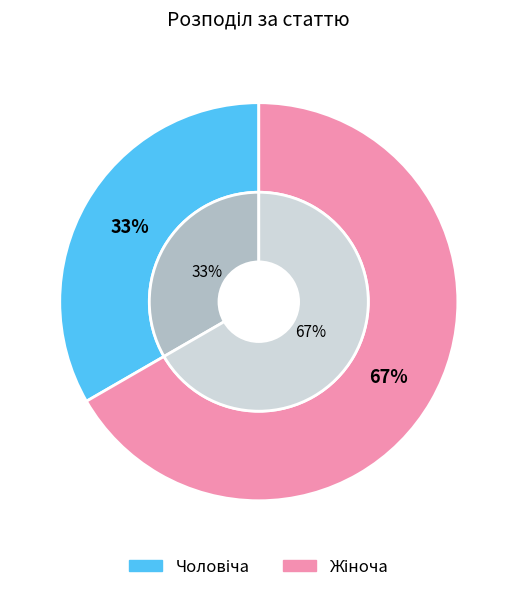

Between Чоловіча and Жіноча, which is larger?

Жіноча